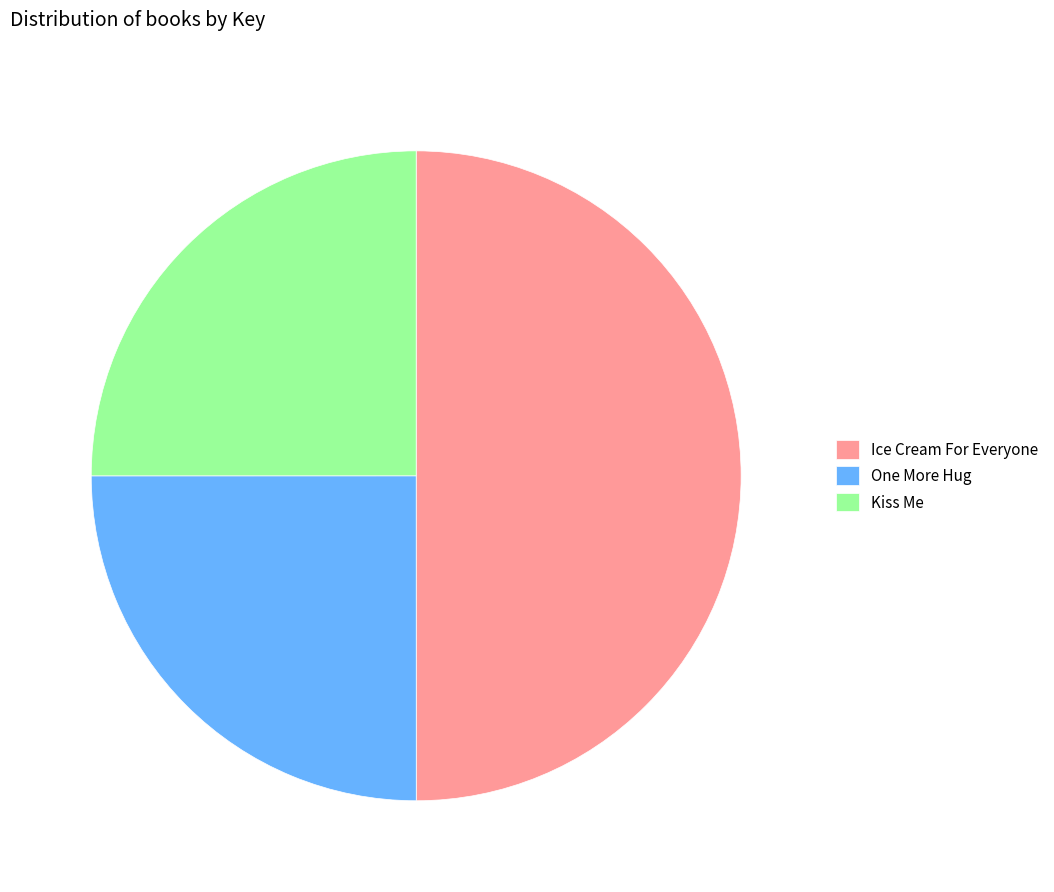

Which has a higher value, Ice Cream For Everyone or Kiss Me?

Ice Cream For Everyone